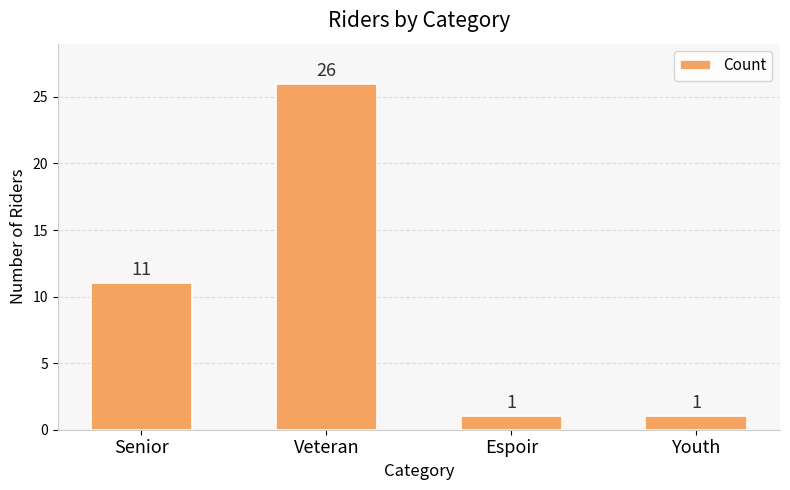

Reading right to left, what are all the values shown in this chart?

Youth=1	Espoir=1	Veteran=26	Senior=11